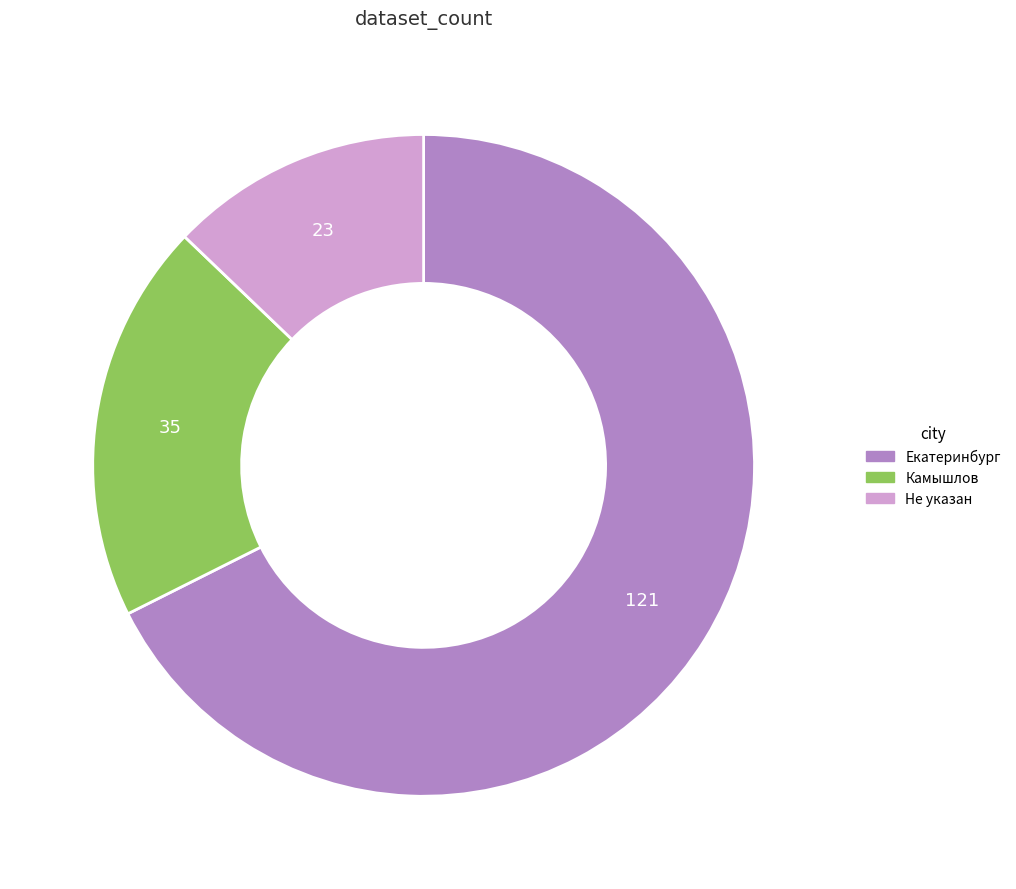

Does any single category account for the majority?

Yes